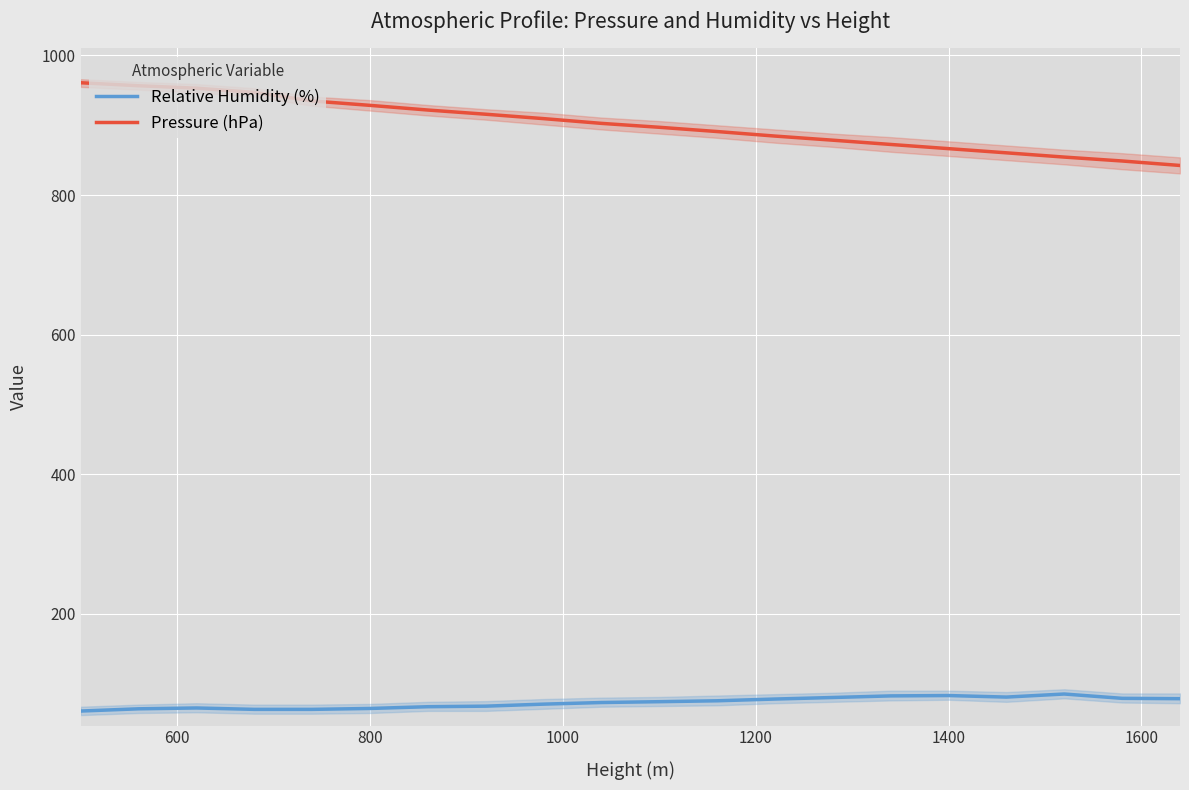

What is the value of the Relative Humidity (%) point at the 9th from the left?

70.7